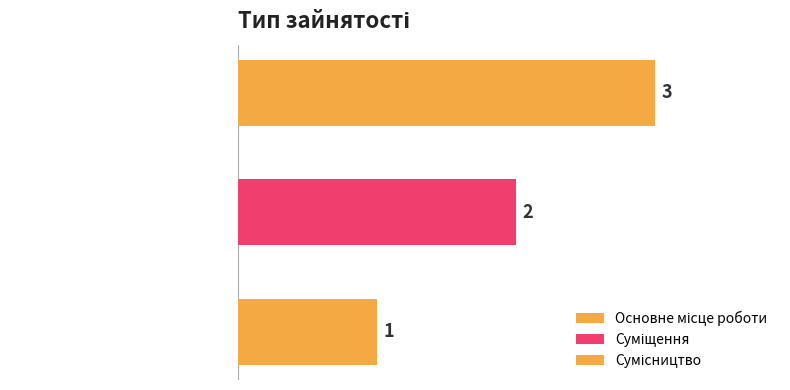

How many bars are there in total?

3